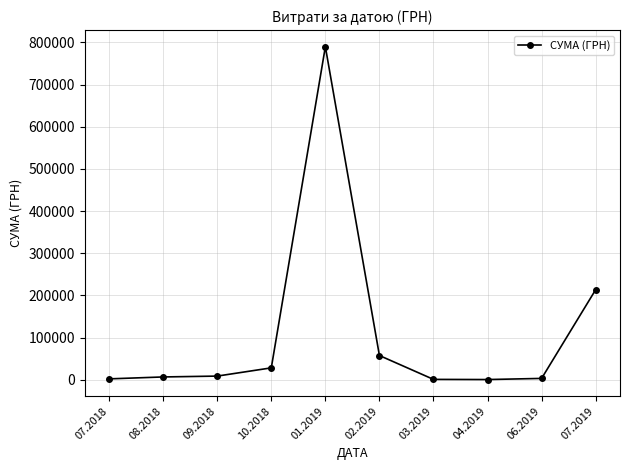

Approximately how many times larger is the value at 04.2019 compared to 03.2019?

0.7